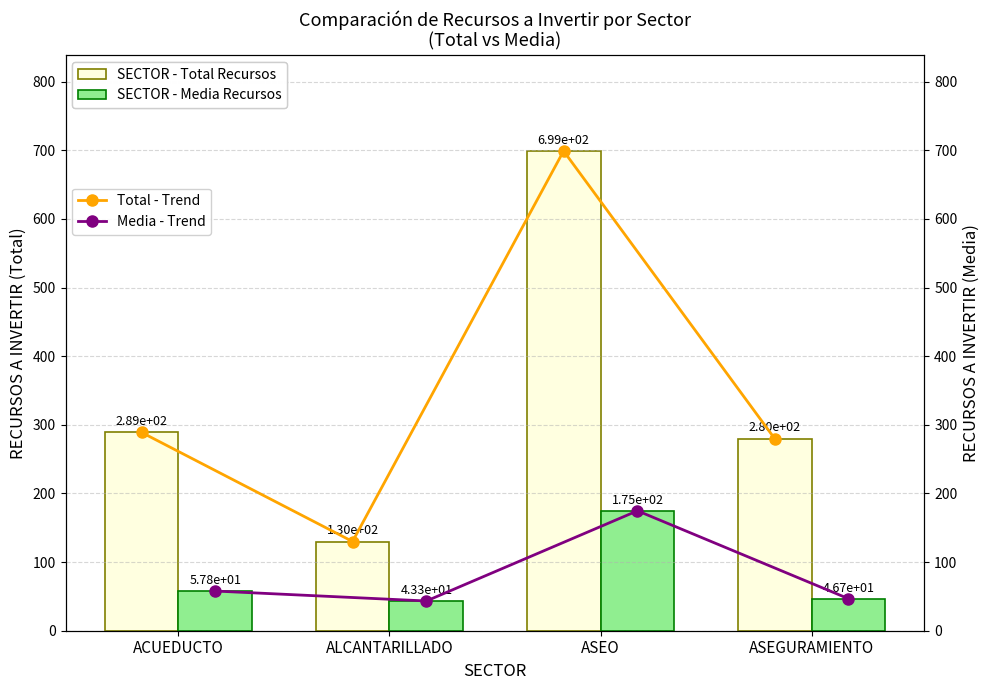

How many values in the SECTOR - Total Recursos series are below 289?

2